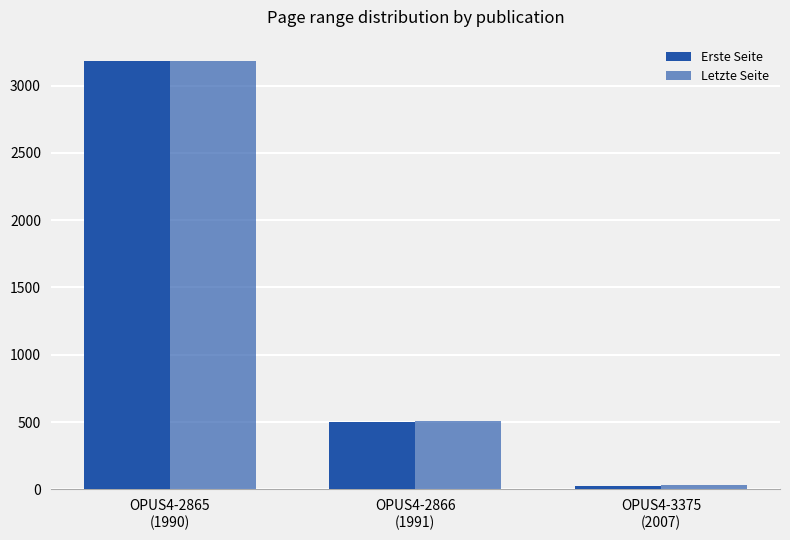

True or false: Erste Seite has a value of 17 at OPUS4-3375
(2007).

False